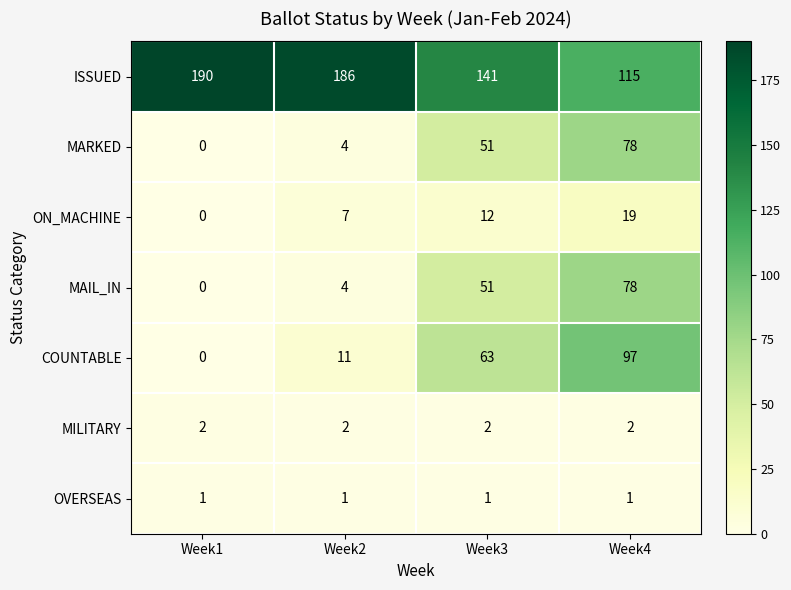

Reading left to right, list all the values displayed in this chart.

ISSUED: Week1=190	Week2=186	Week3=141	Week4=115
MARKED: Week1=0	Week2=4	Week3=51	Week4=78
ON_MACHINE: Week1=0	Week2=7	Week3=12	Week4=19
MAIL_IN: Week1=0	Week2=4	Week3=51	Week4=78
COUNTABLE: Week1=0	Week2=11	Week3=63	Week4=97
MILITARY: Week1=2	Week2=2	Week3=2	Week4=2
OVERSEAS: Week1=1	Week2=1	Week3=1	Week4=1